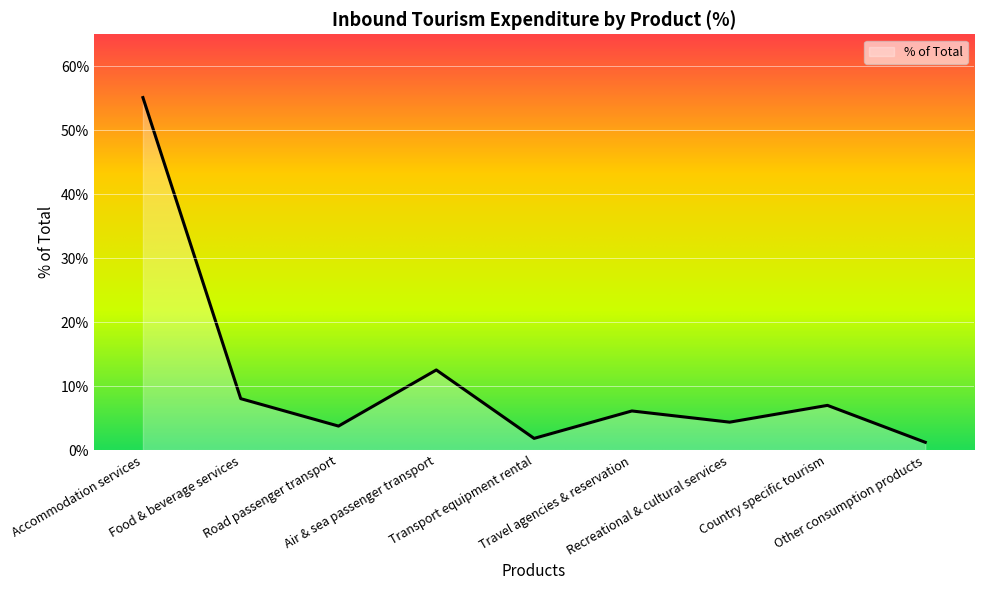

What is the sum of the values at Road passenger transport and Food & beverage services?

11.8